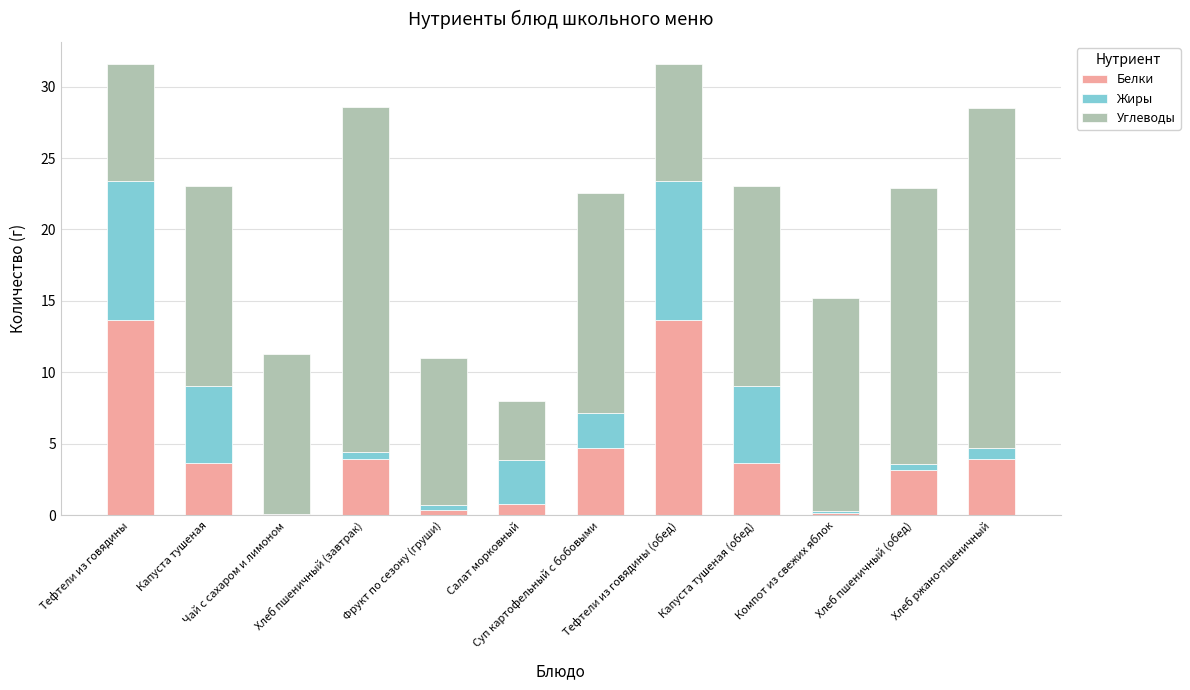

How many series are shown in this chart?

3